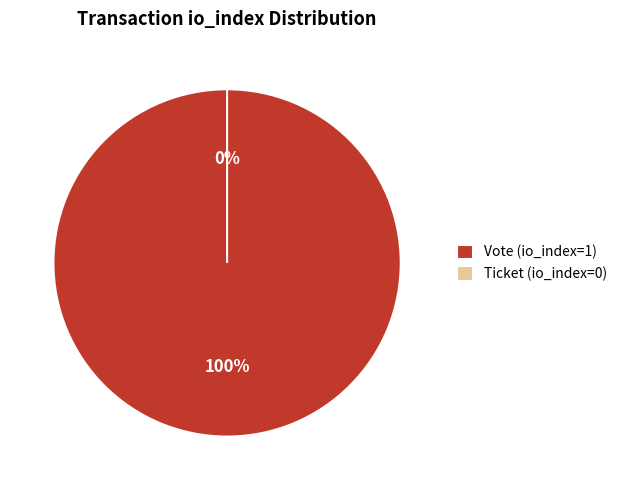

To the nearest percent, what portion does Vote (io_index=1) represent?

100%